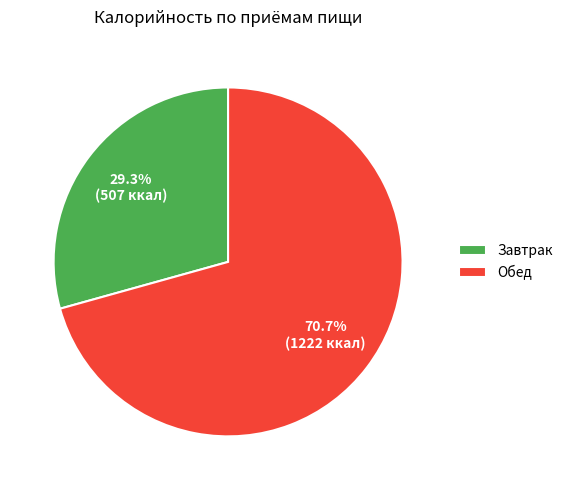

Which has a higher value, Завтрак or Обед?

Обед